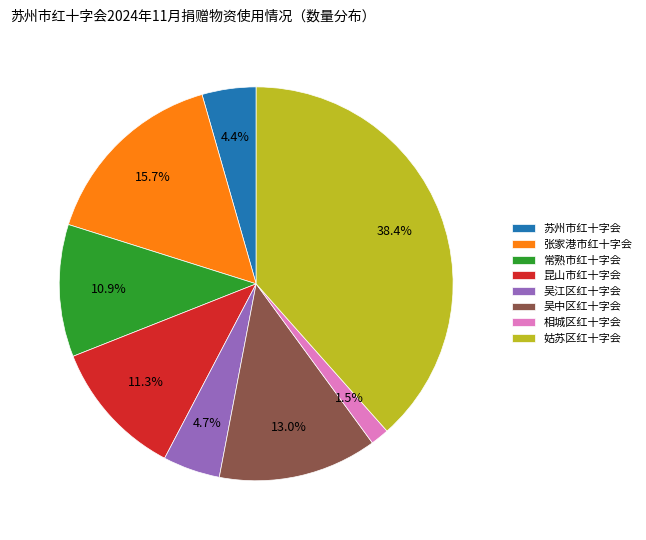

Which slice is the smallest?

相城区红十字会